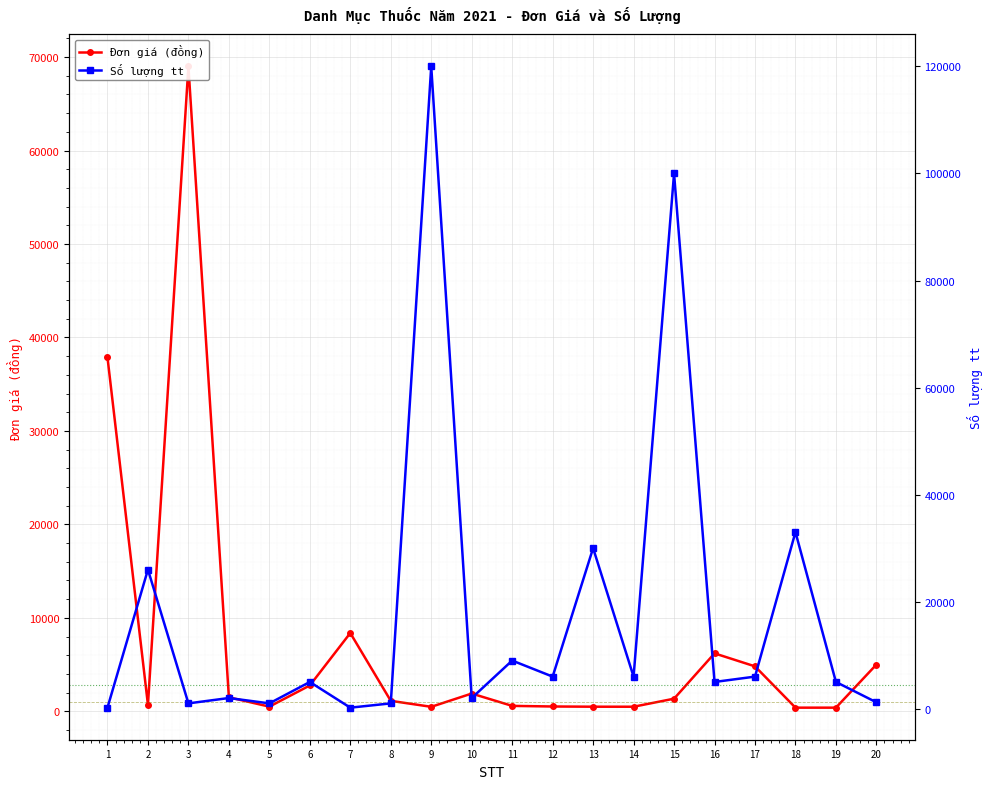

What is the approximate value of Số lượng tt at 4?

2000